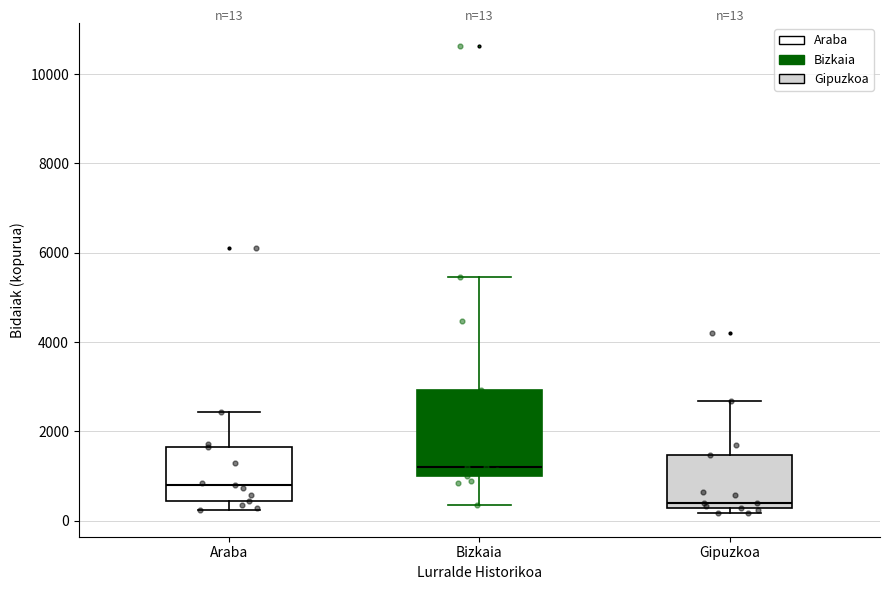

Comparing the boxes themselves (not the whiskers), which one is the tallest?

Bizkaia